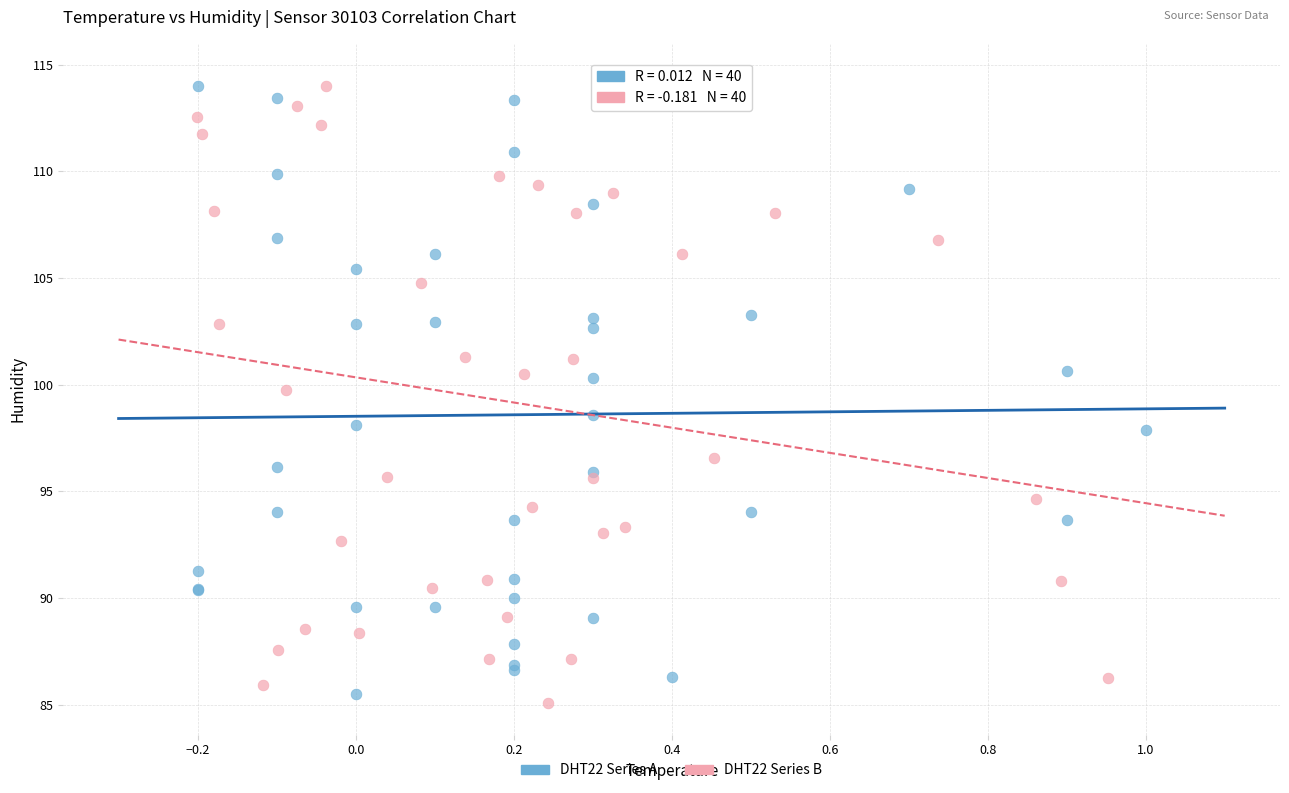

What are all the series names shown in the legend?

DHT22 Series A, DHT22 Series B